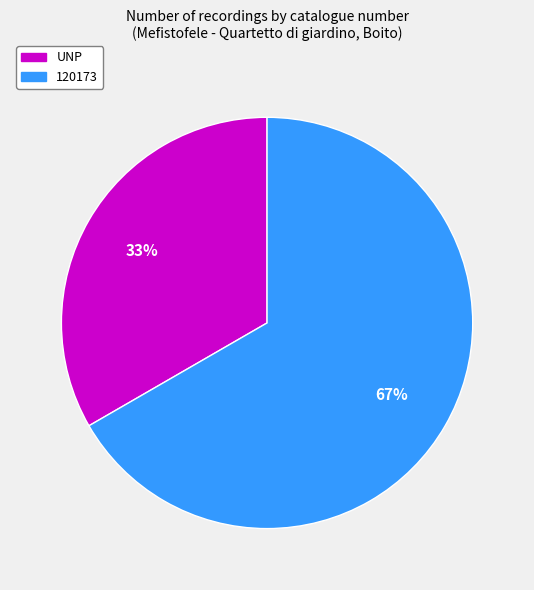

To the nearest percent, what is the combined percentage of 120173 and UNP?

100%